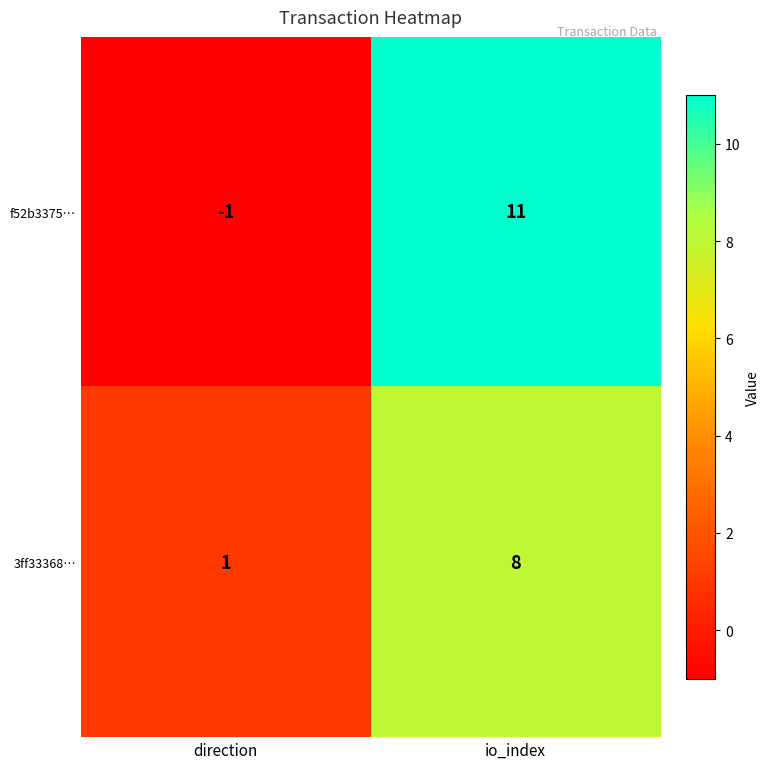

Reading left to right, what are all the values shown in this chart?

f52b3375…: direction=-1	io_index=11
3ff33368…: direction=1	io_index=8